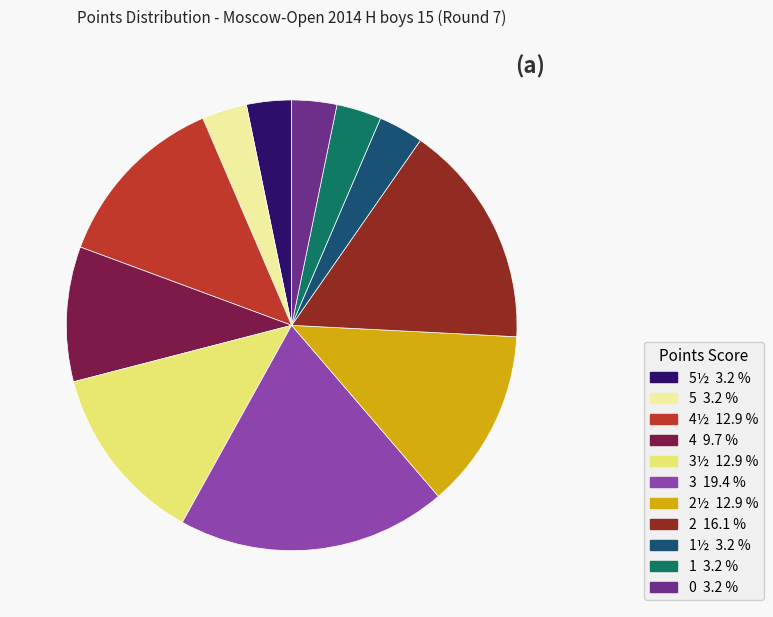

Does any single category account for the majority?

No